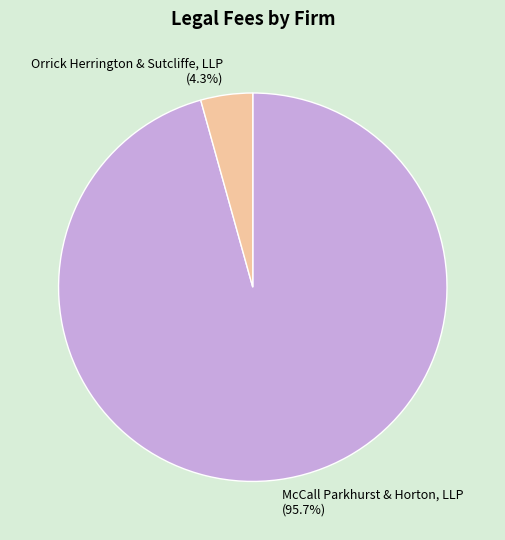

What is the majority slice?

McCall Parkhurst & Horton, LLP